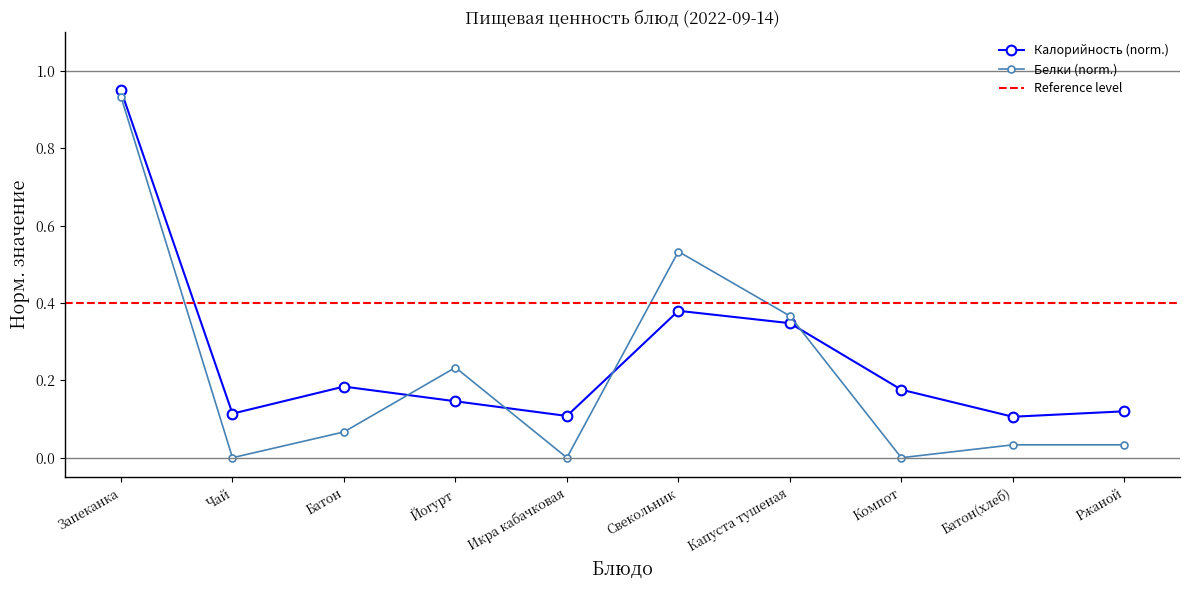

What is the difference between the maximum and minimum values in the Калорийность series?

0.8